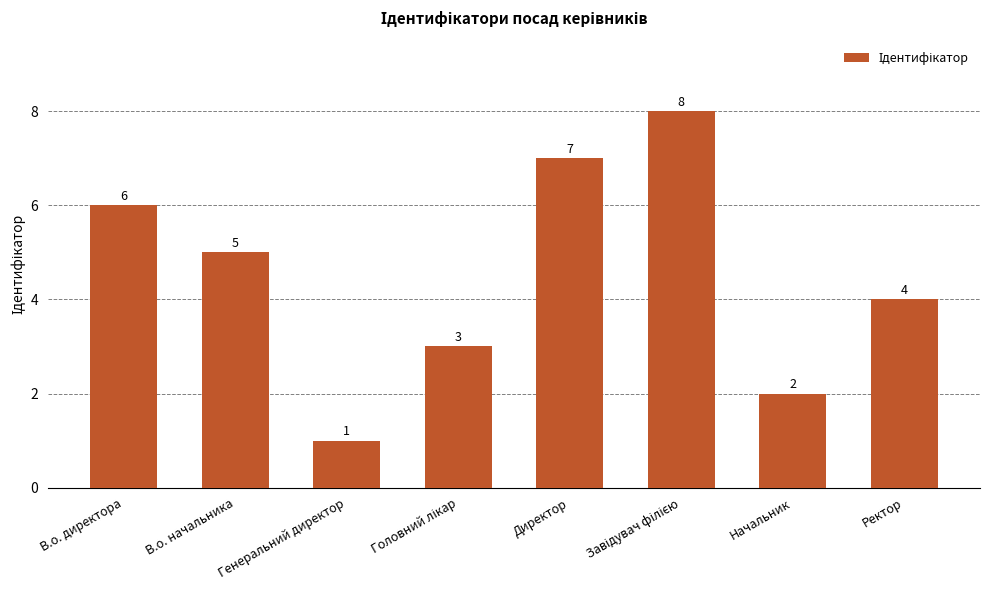

At which category does the chart reach its minimum across all series?

Генеральний директор